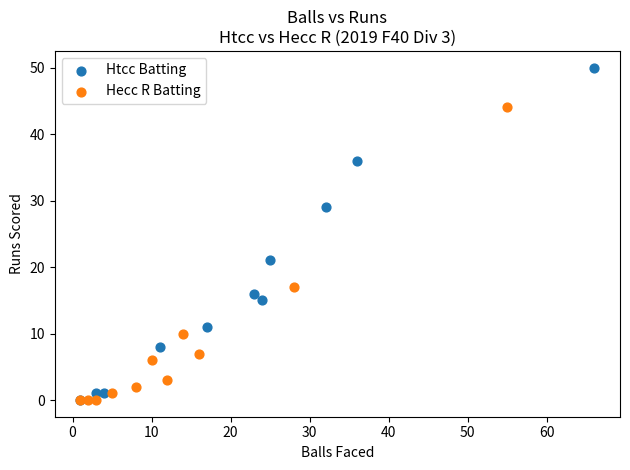

Which series contains the highest Y value?

Htcc Batting